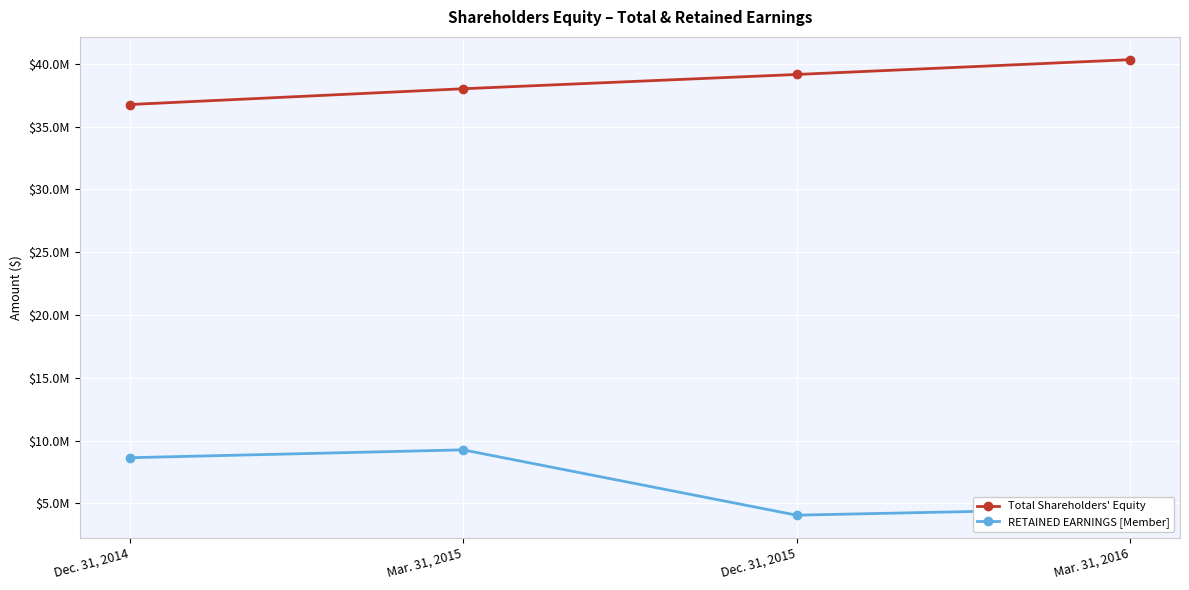

Where does the RETAINED EARNINGS [Member] series first go above 8640291?

Mar. 31, 2015